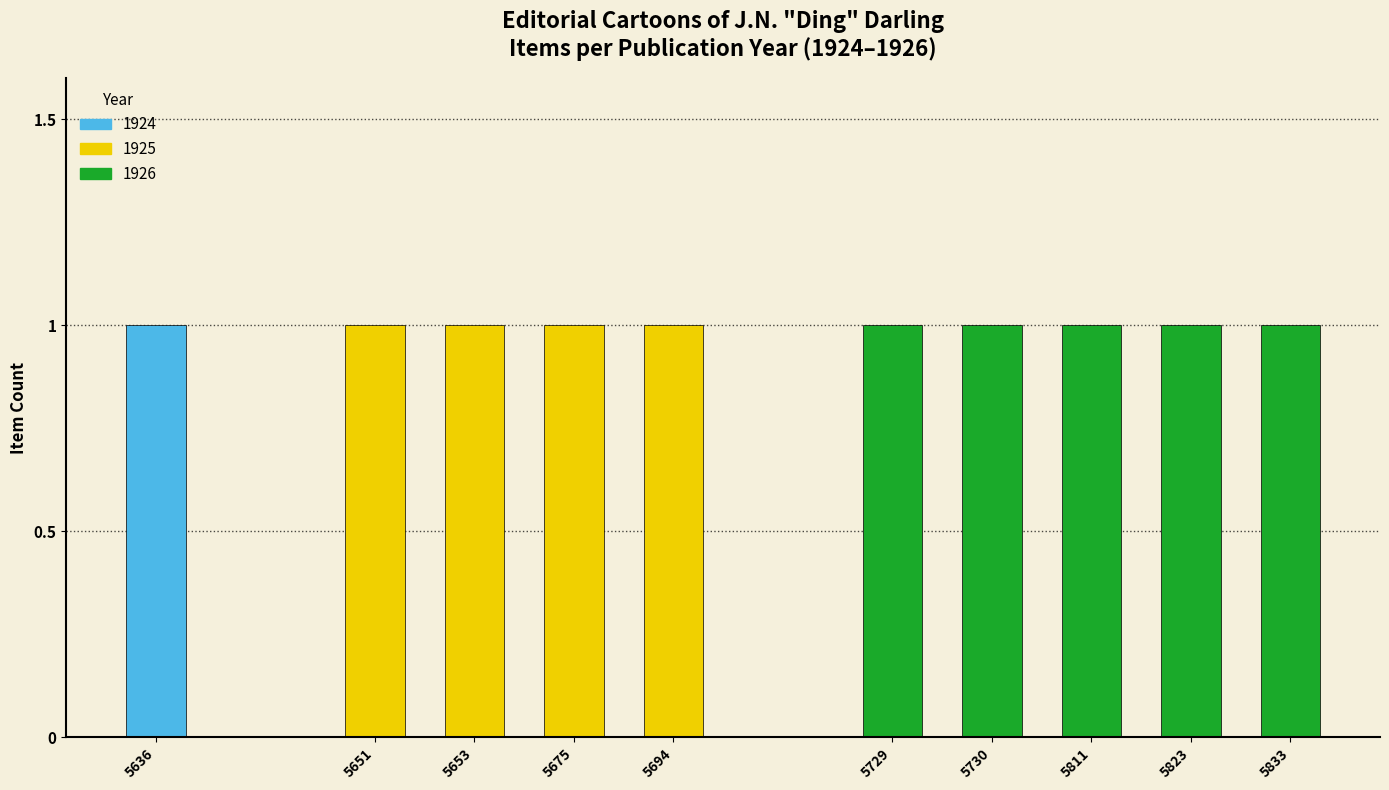

What is the value of the 1926 bar at the 7th from the left?

1